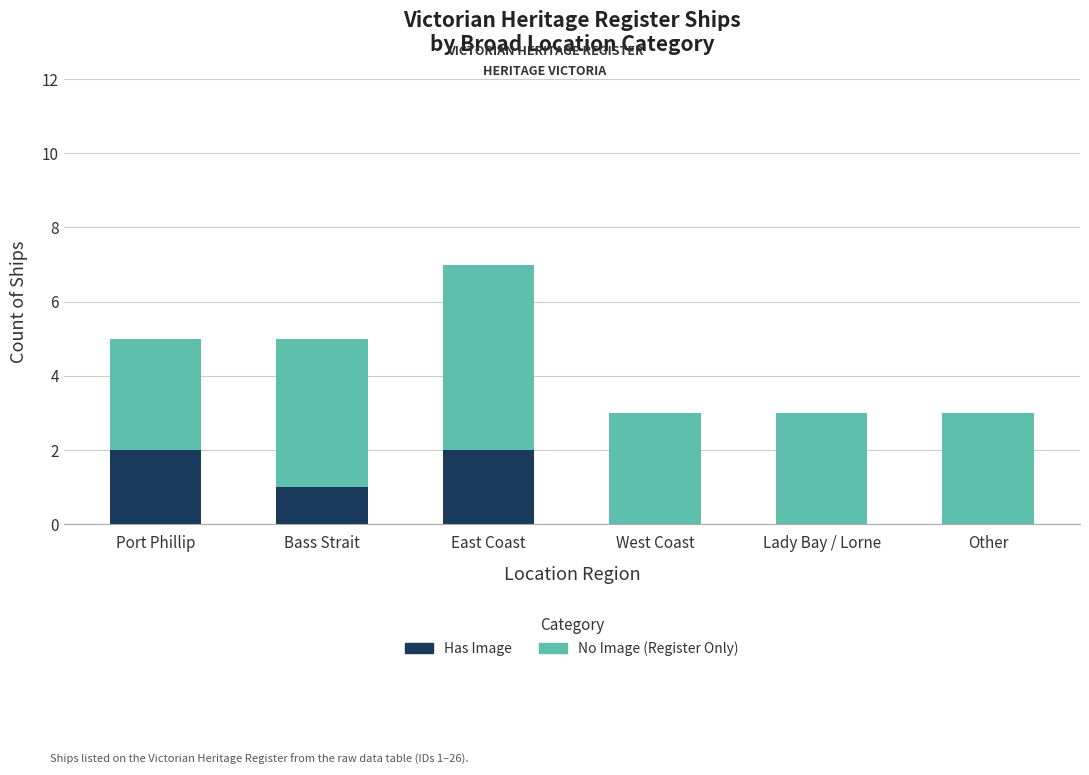

What is the sum of all Has Image values?

5